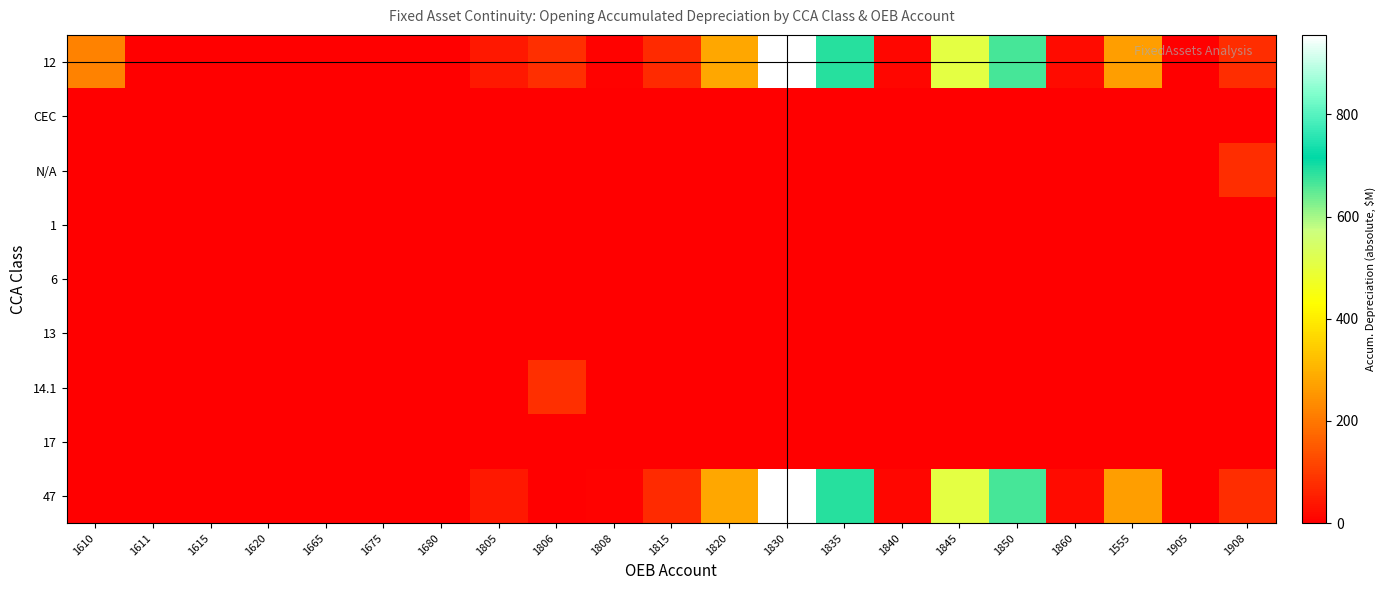

Which series changed the most between 1680 and 1805?

47